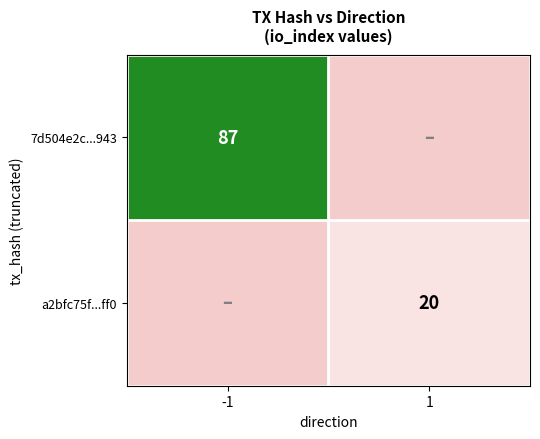

What is the total value across all series at -1?

87